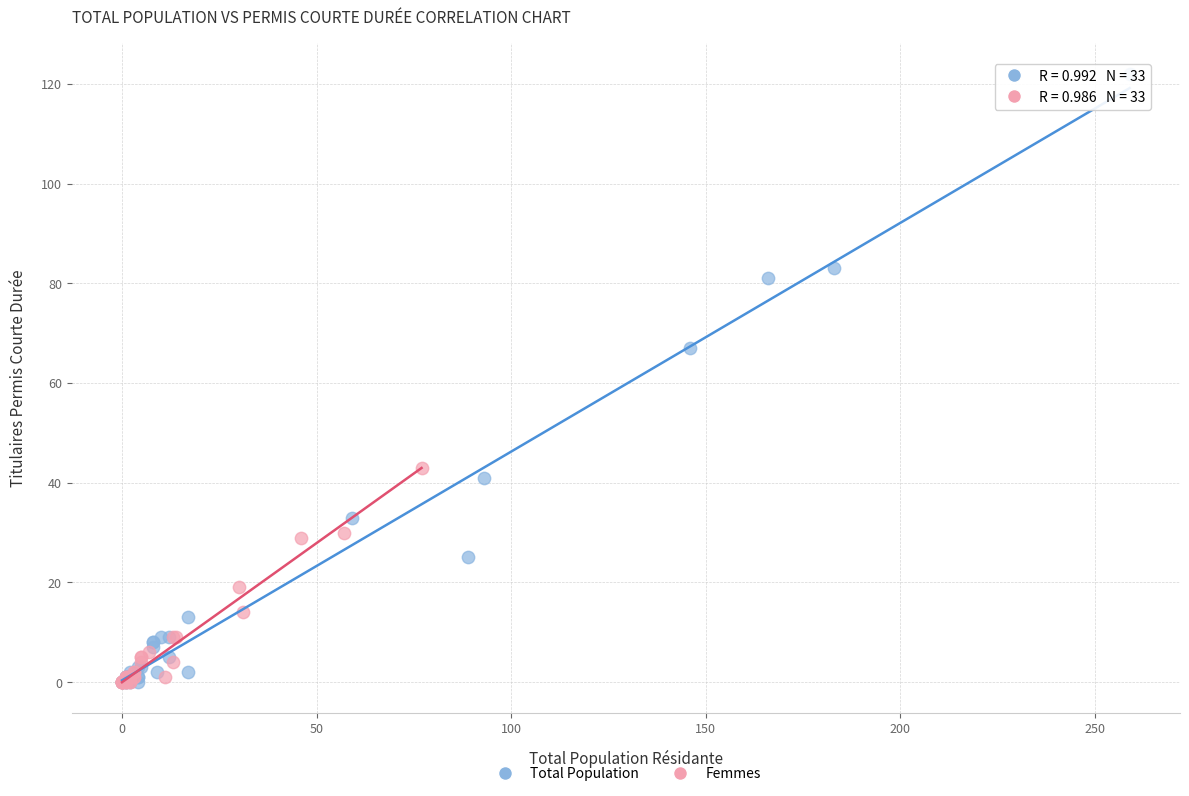

What are all the series names shown in the legend?

Total Population, Femmes